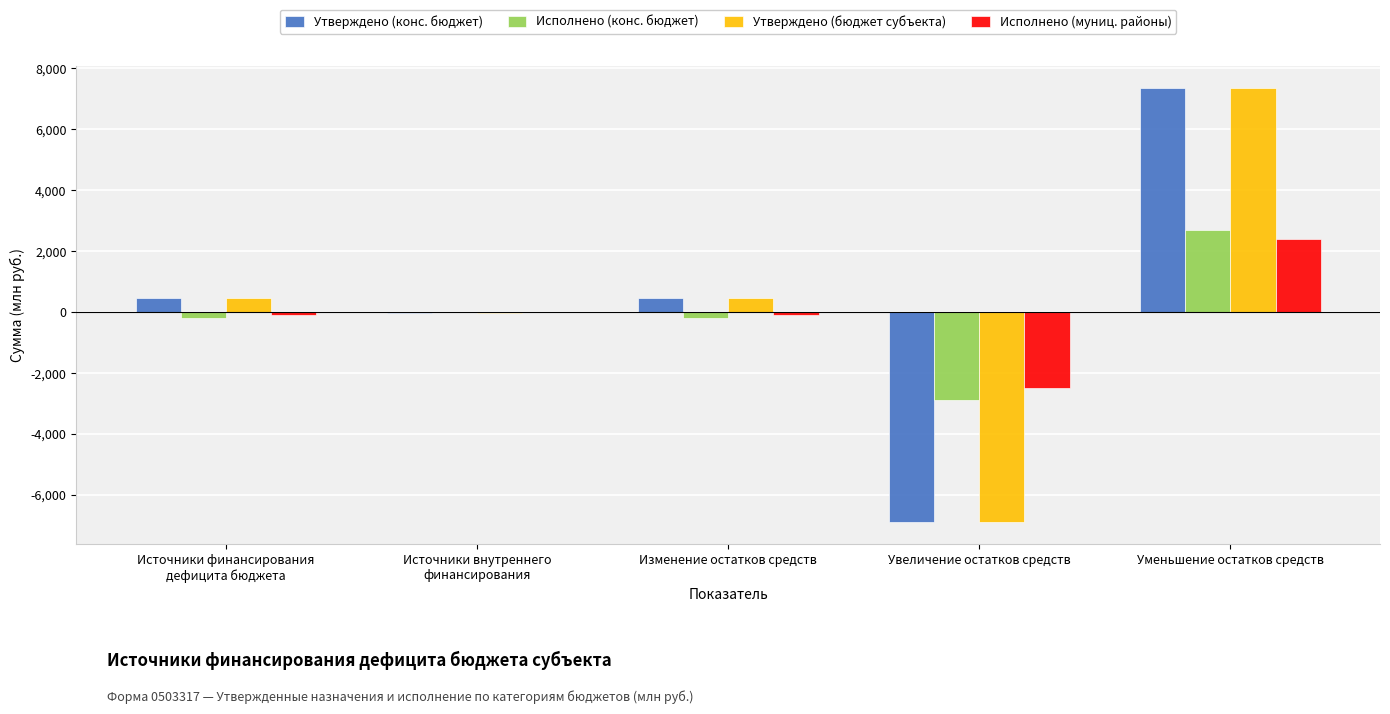

What value does the Утверждено (бюджет субъекта) series have at Изменение остатков средств?

473.7